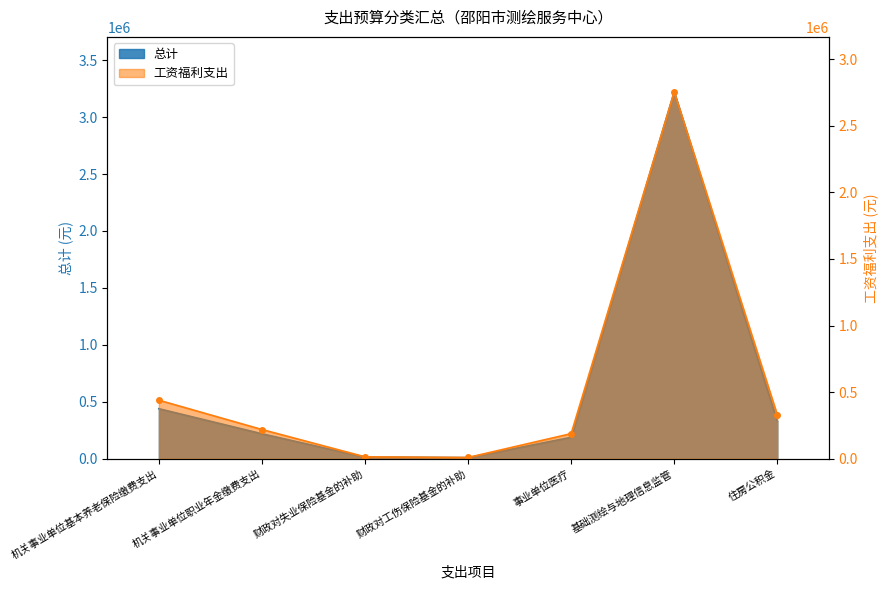

Reading right to left, list all the values displayed in this chart.

总计: 住房公积金=330039.4	基础测绘与地理信息监管=3220357.3	事业单位医疗=189248.9	财政对工伤保险基金的补助=10402.4	财政对失业保险基金的补助=15170.1	机关事业单位职业年金缴费支出=220026.2	机关事业单位基本养老保险缴费支出=440052.5
工资福利支出: 住房公积金=330039.4	基础测绘与地理信息监管=2753208.0	事业单位医疗=189248.9	财政对工伤保险基金的补助=10402.4	财政对失业保险基金的补助=15170.1	机关事业单位职业年金缴费支出=220026.2	机关事业单位基本养老保险缴费支出=440052.5